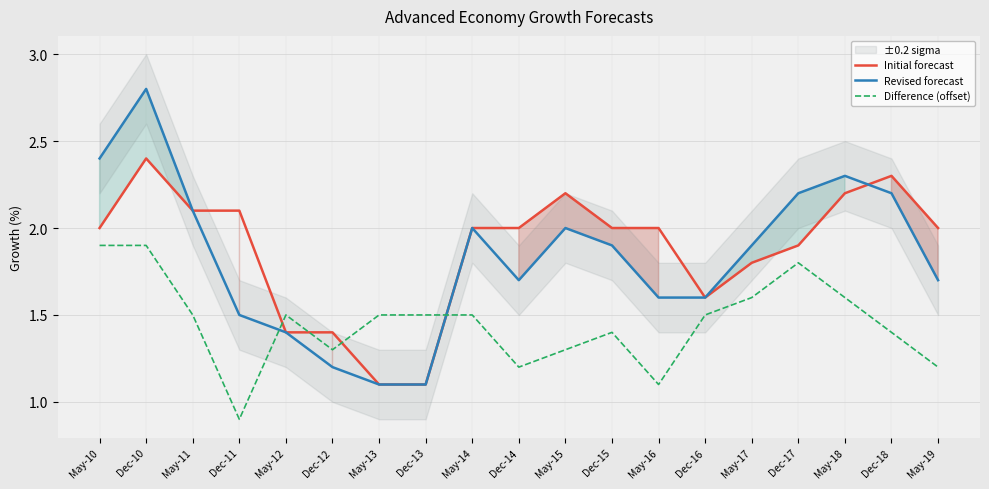

What position from the left is Dec-18?

18